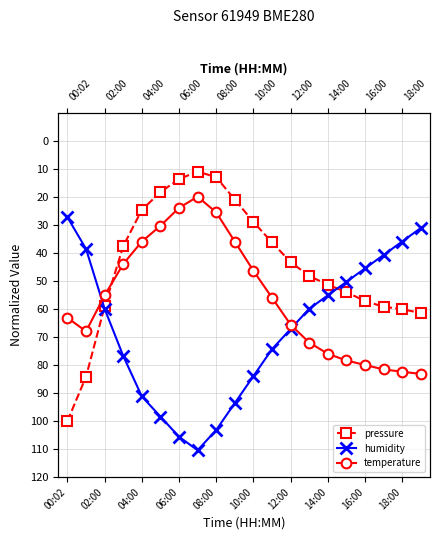

How many intersections are there between pressure and humidity?

2